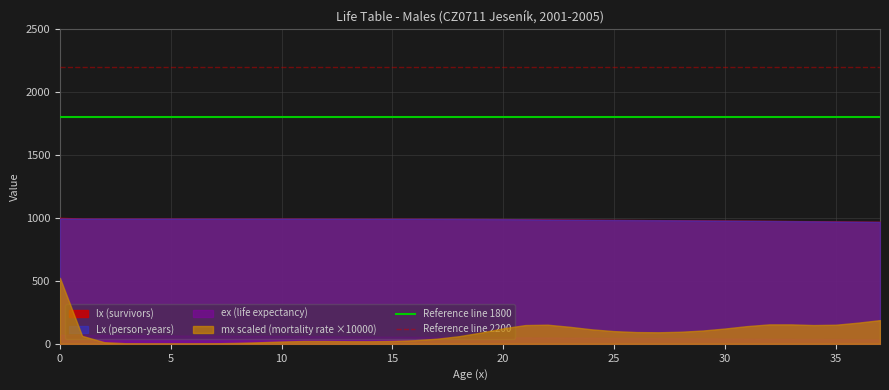

What is the smallest value displayed?

2.1